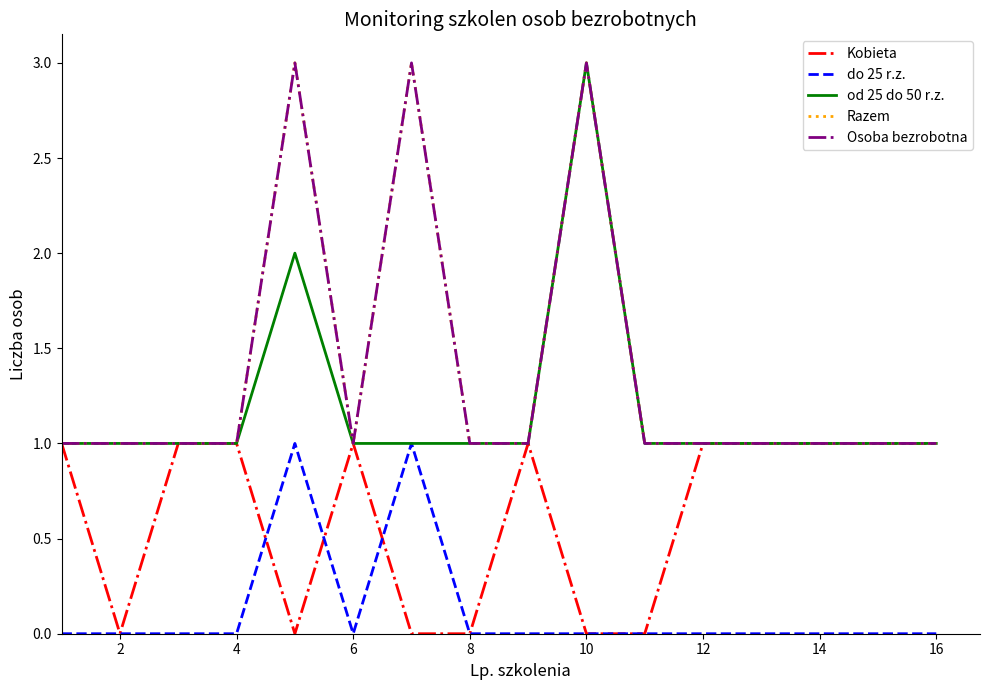

Rank the series by their maximum value, from lowest to highest.

Kobieta, do 25 r.z., od 25 do 50 r.z., Razem, Osoba bezrobotna